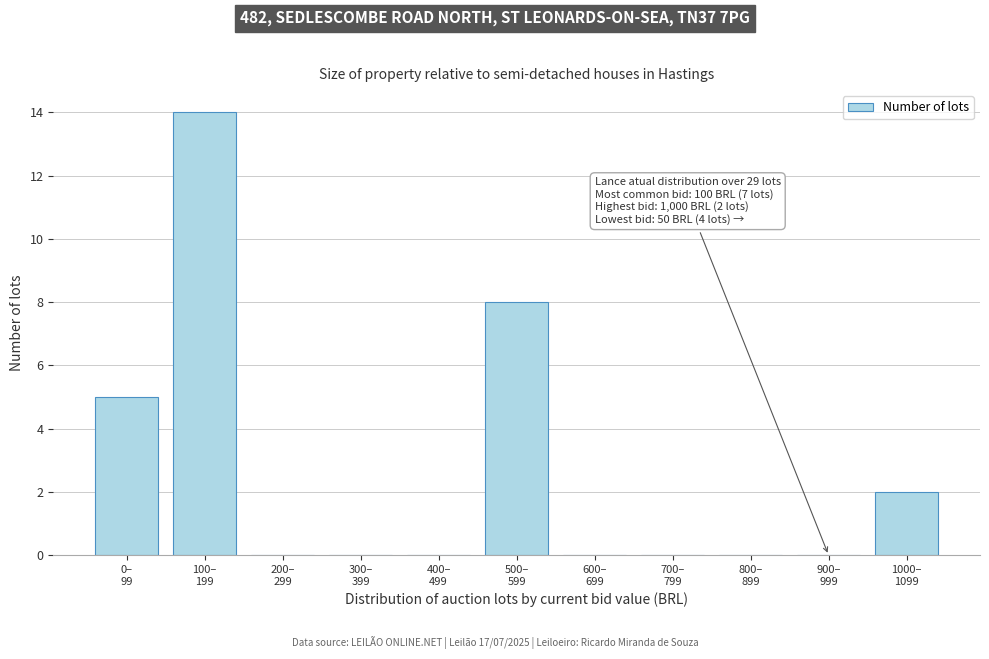

What is the sum of all values?

29